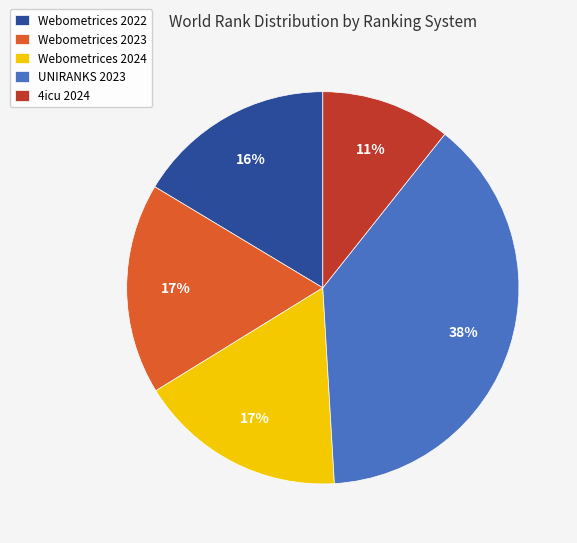

To the nearest percent, what percentage of the pie is Webometrices 2023?

17%